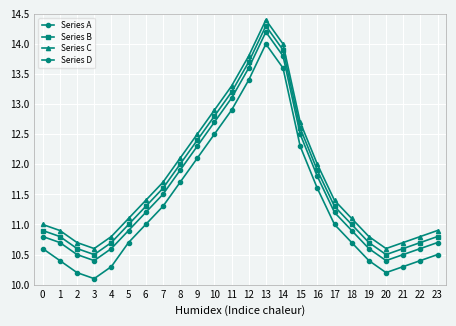

Reading left to right, list all the values displayed in this chart.

Series A: 0=10.8	1=10.7	2=10.5	3=10.4	4=10.6	5=10.9	6=11.2	7=11.5	8=11.9	9=12.3	10=12.7	11=13.1	12=13.6	13=14.2	14=13.8	15=12.5	16=11.8	17=11.2	18=10.9	19=10.6	20=10.4	21=10.5	22=10.6	23=10.7
Series B: 0=10.9	1=10.8	2=10.6	3=10.5	4=10.7	5=11.0	6=11.3	7=11.6	8=12.0	9=12.4	10=12.8	11=13.2	12=13.7	13=14.3	14=13.9	15=12.6	16=11.9	17=11.3	18=11.0	19=10.7	20=10.5	21=10.6	22=10.7	23=10.8
Series C: 0=11.0	1=10.9	2=10.7	3=10.6	4=10.8	5=11.1	6=11.4	7=11.7	8=12.1	9=12.5	10=12.9	11=13.3	12=13.8	13=14.4	14=14.0	15=12.7	16=12.0	17=11.4	18=11.1	19=10.8	20=10.6	21=10.7	22=10.8	23=10.9
Series D: 0=10.6	1=10.4	2=10.2	3=10.1	4=10.3	5=10.7	6=11.0	7=11.3	8=11.7	9=12.1	10=12.5	11=12.9	12=13.4	13=14.0	14=13.6	15=12.3	16=11.6	17=11.0	18=10.7	19=10.4	20=10.2	21=10.3	22=10.4	23=10.5